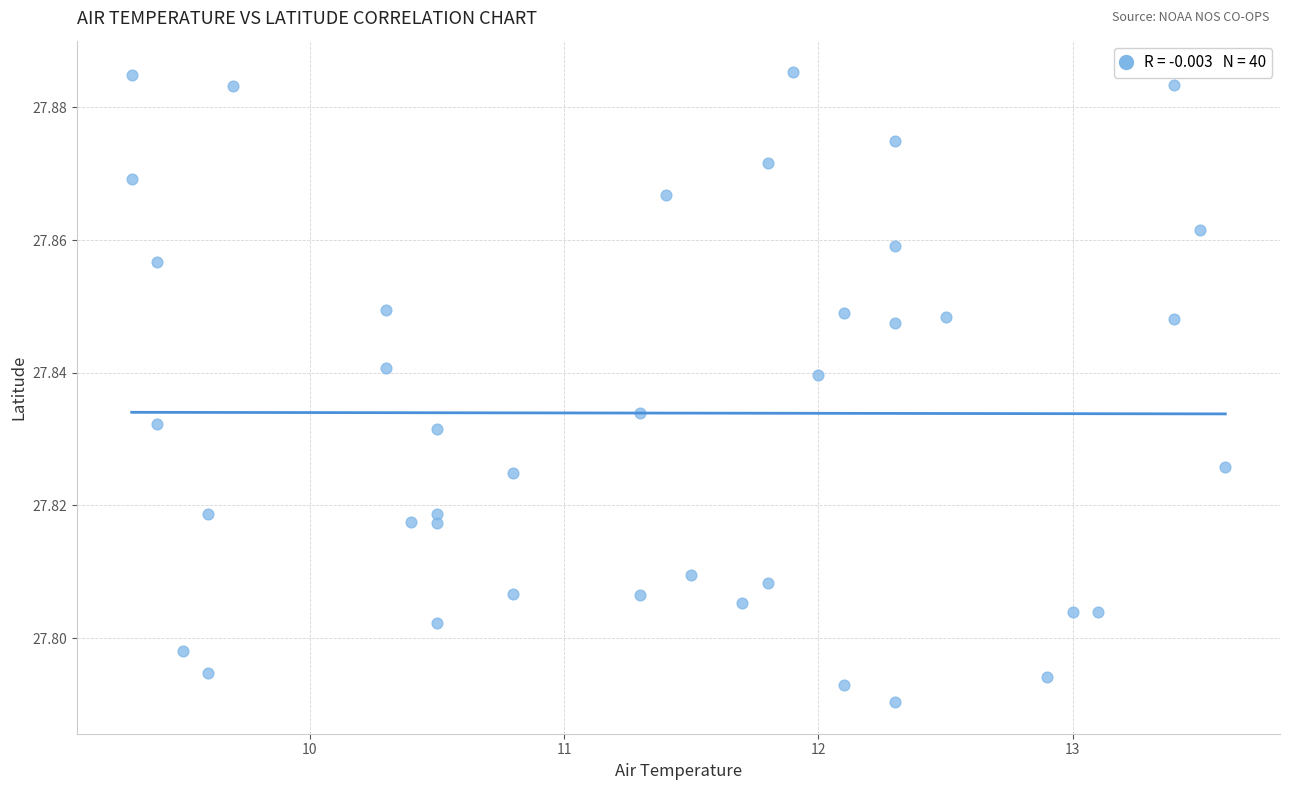

What is the range of X values (max minus min)?

4.3